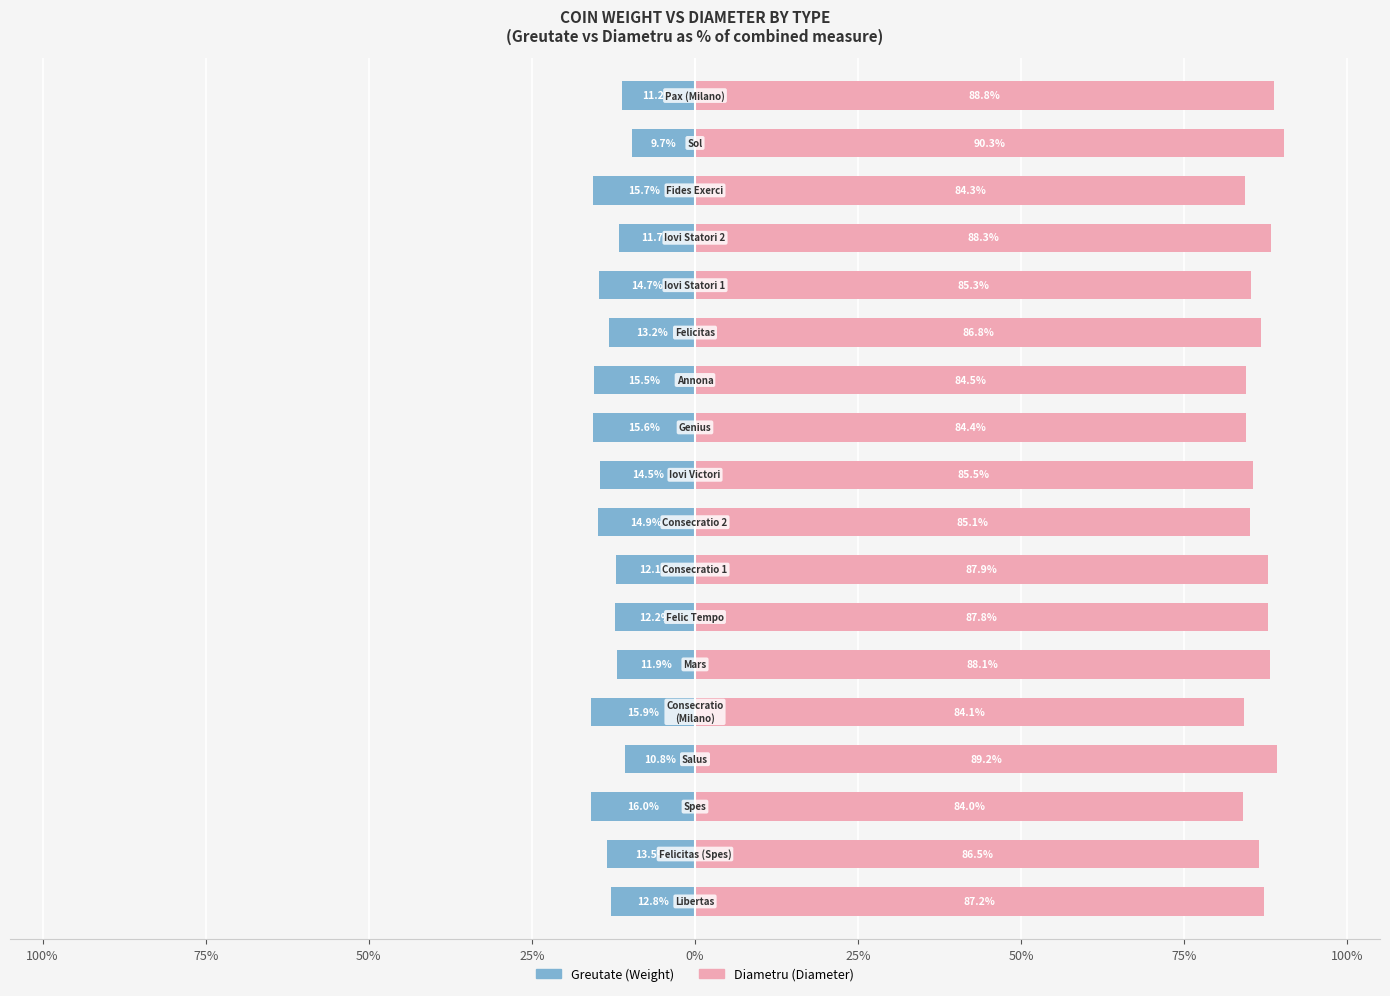

What is the average value of the Greutate series?

-13.4